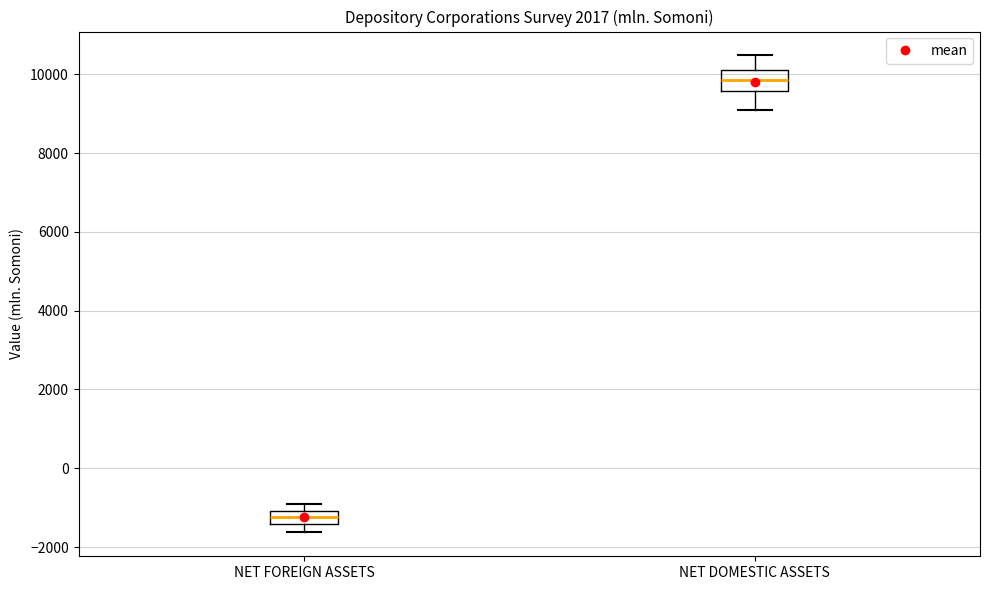

Where is the lower edge of the box for NET FOREIGN ASSETS on the y-axis? The values are not printed on the chart, so give them approximately, as read against the axis.

-1400